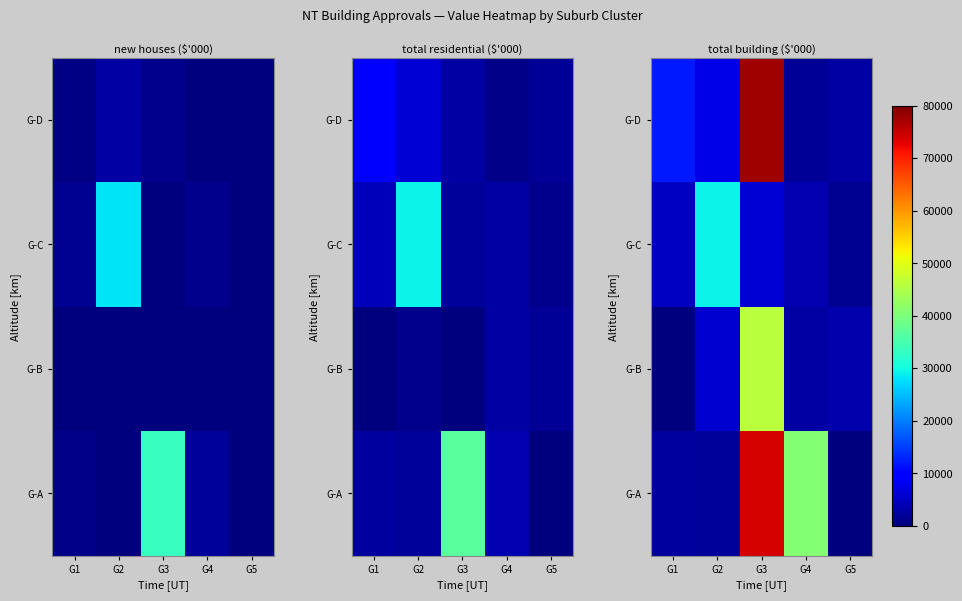

List the labels in order of G-A value, largest first.

G3, G4, G1, G2, G5